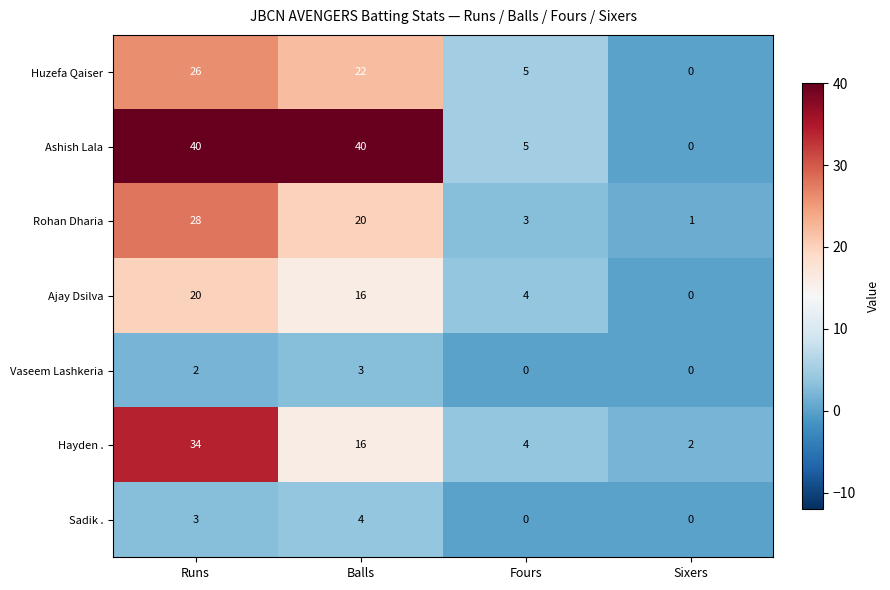

What is the difference between the second highest and minimum values in the Ashish Lala series?

40